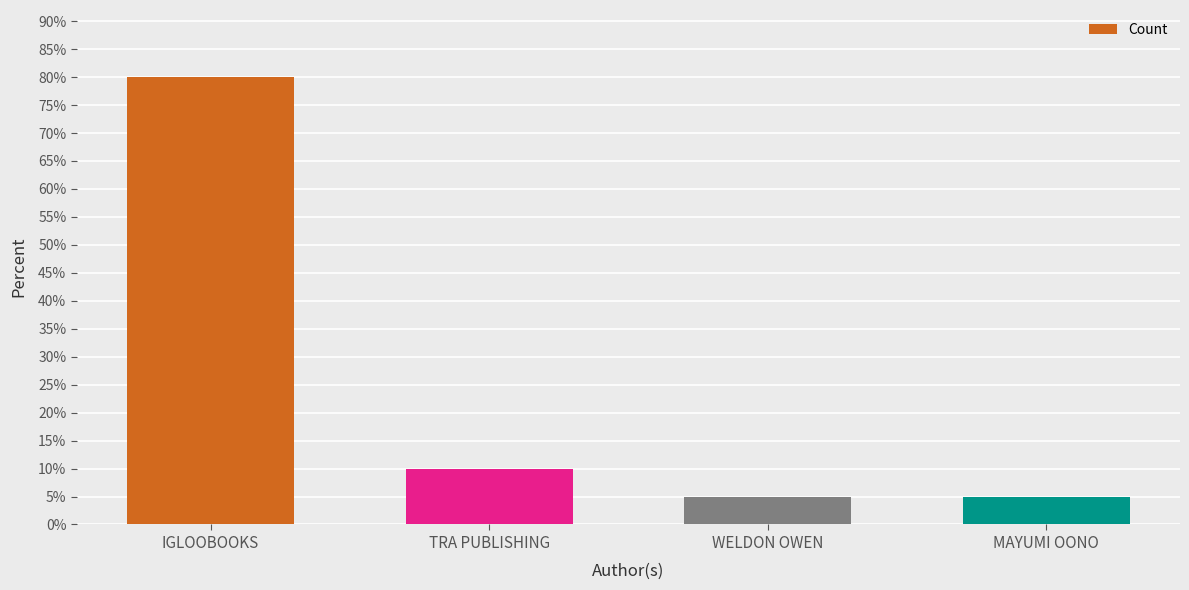

What is the minimum value shown in the chart?

5